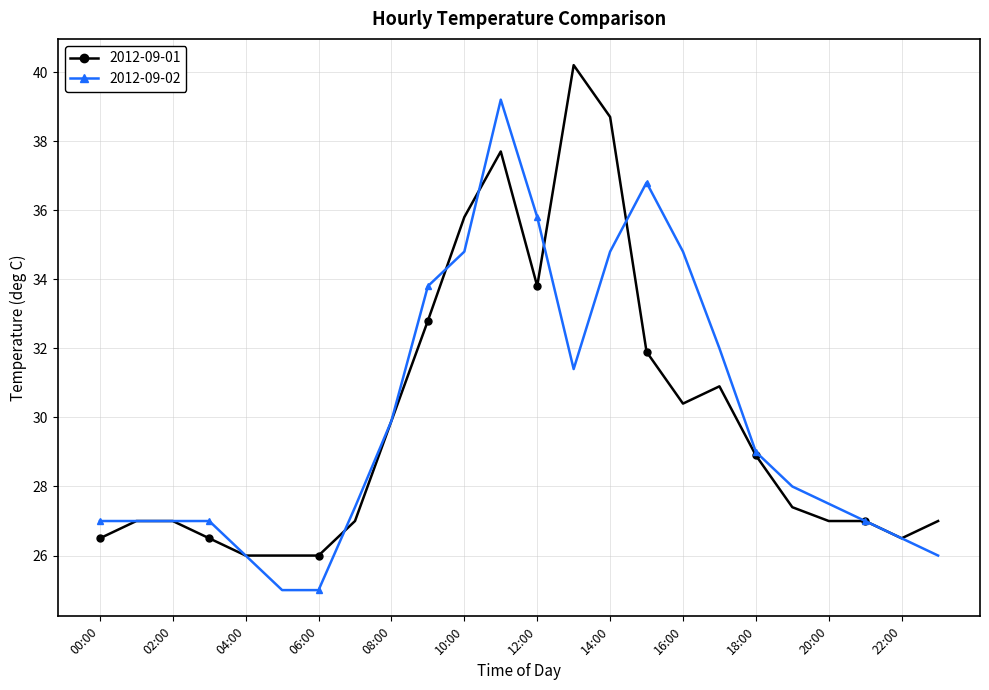

Rank the series by their maximum value, from lowest to highest.

2012-09-02, 2012-09-01